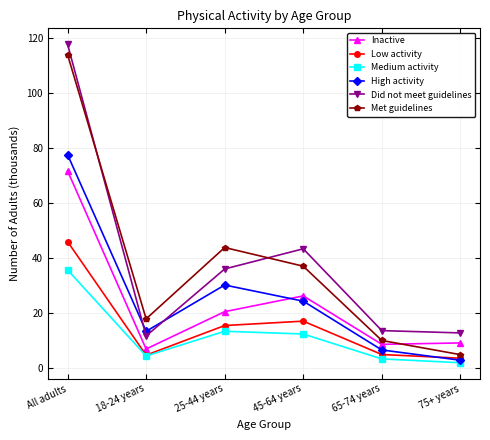

Which series has the largest total across all categories?

Did not meet guidelines